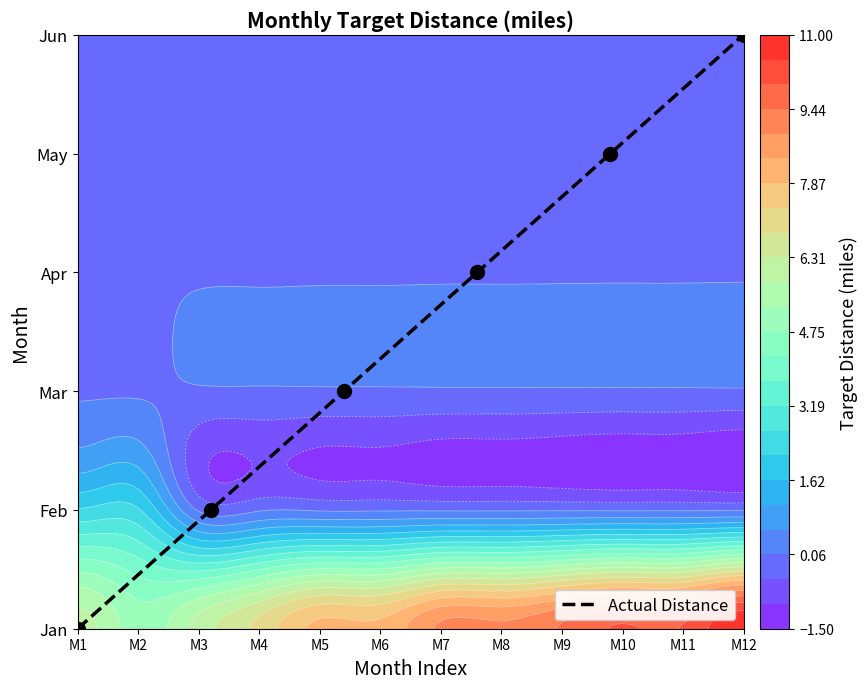

Reading left to right, extract all data points from this chart.

0	1	2	3	4	5